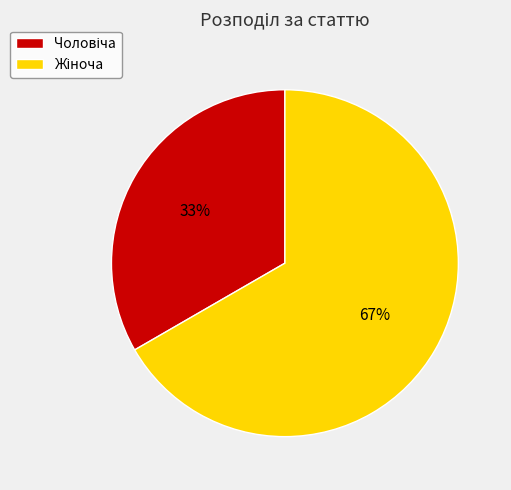

How many slices are in this pie chart?

2